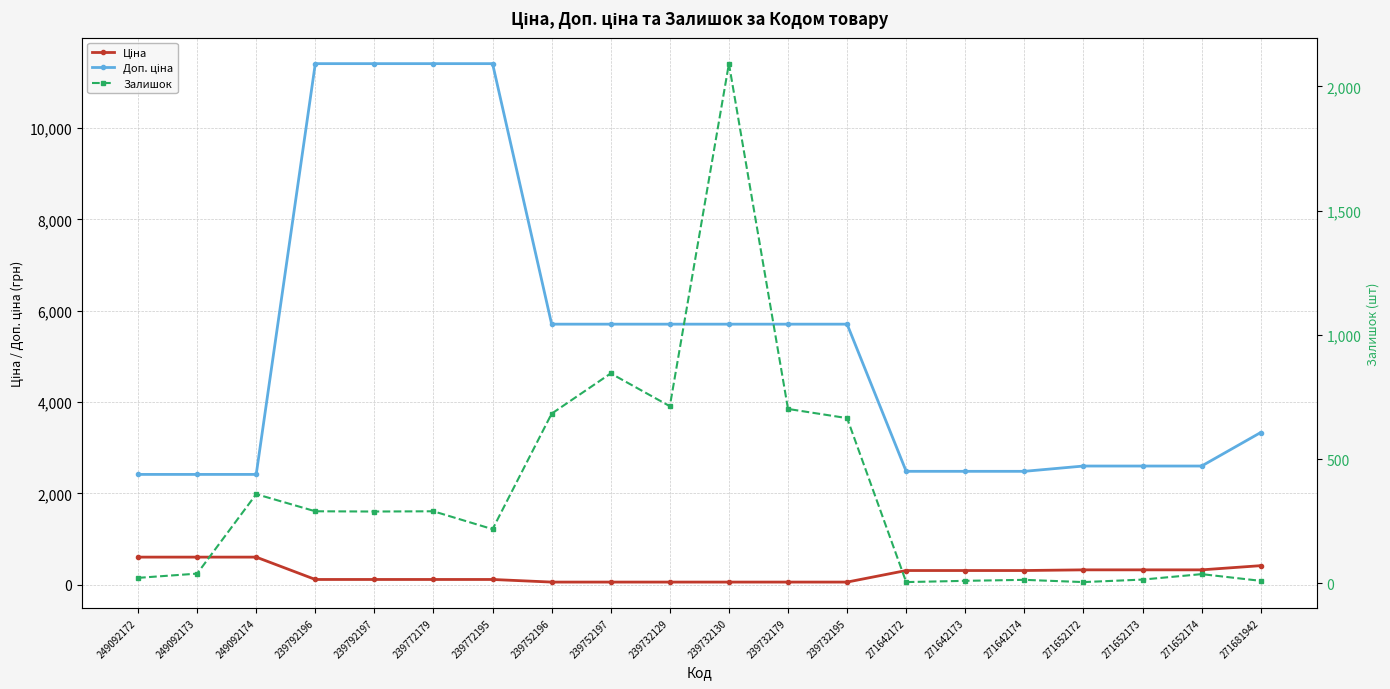

Rank the series by their maximum value, from lowest to highest.

Ціна, Залишок, Доп. ціна